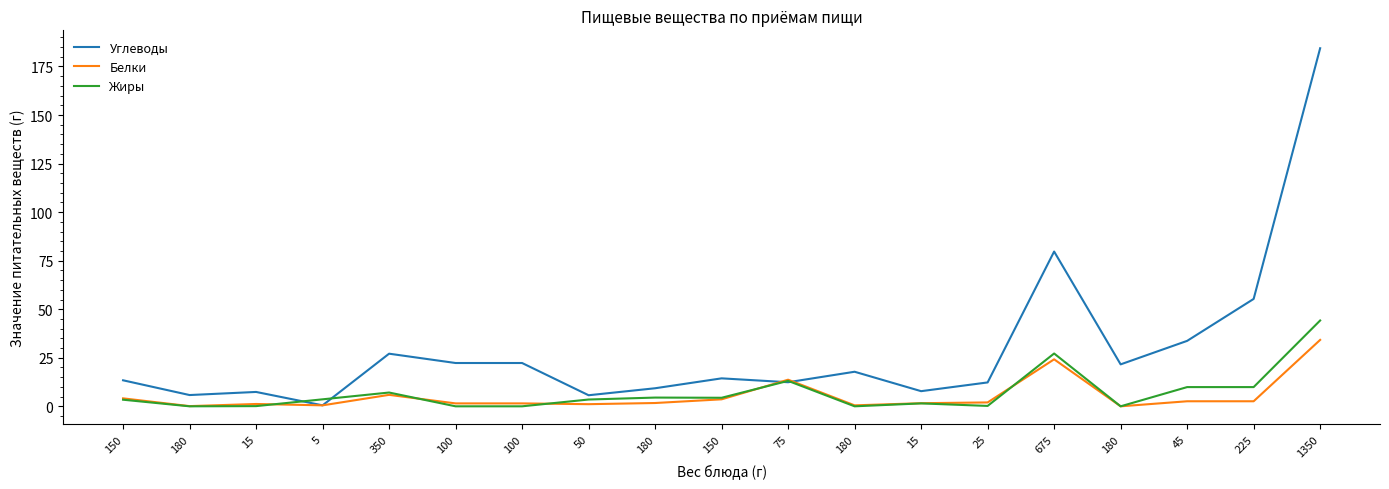

What is the total value across all series at 675?

131.1